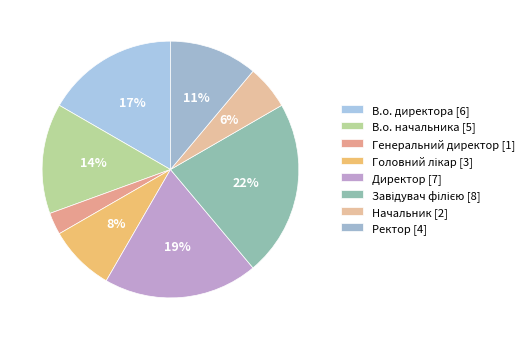

Does В.о. директора account for over 50% of the chart?

No